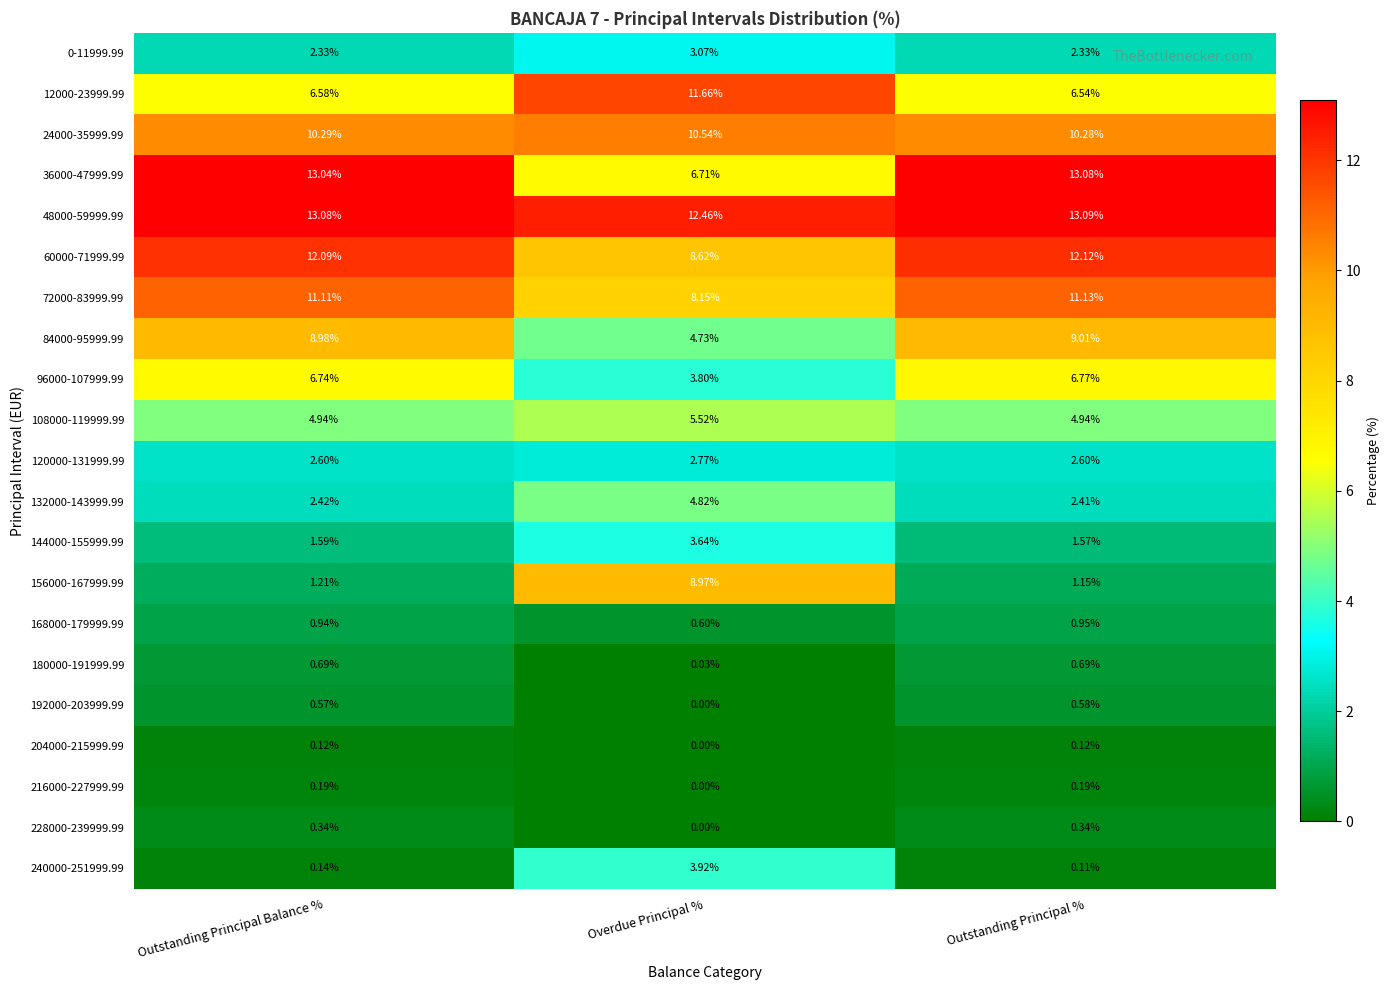

Where is 96000-107999.99 nearest to the value 5?

Overdue Principal %